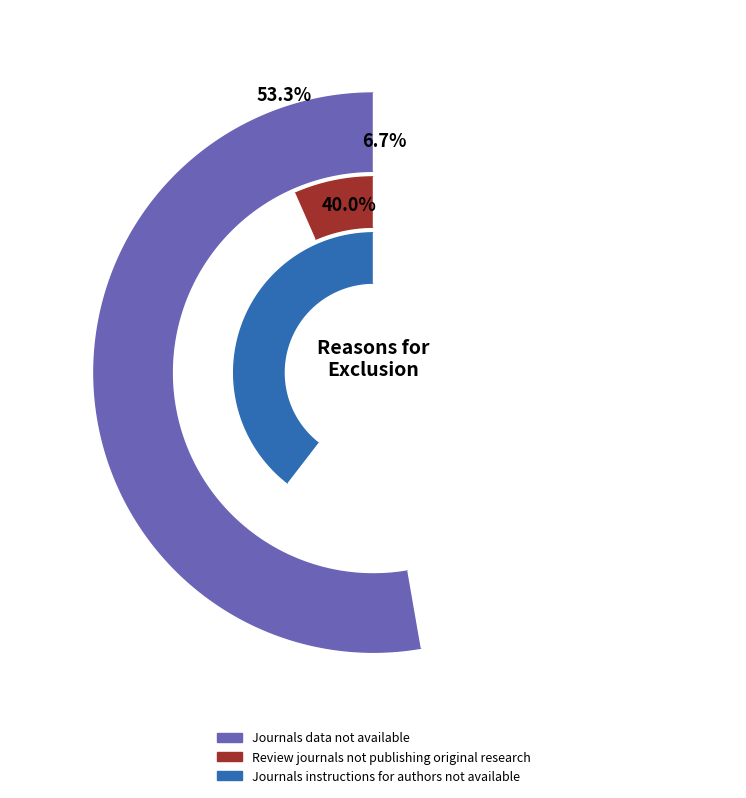

To the nearest percent, what portion does Review journals not publishing original research represent?

7%